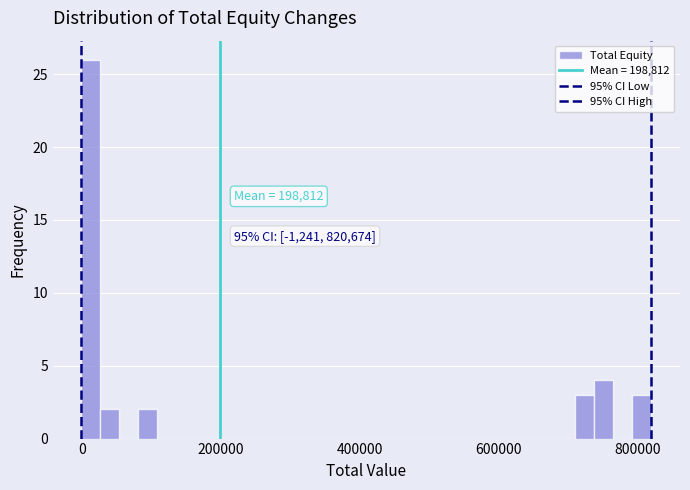

Around what value on the x-axis is the tallest bar? Give the approximate position of its centre, as read against the axis.

20000